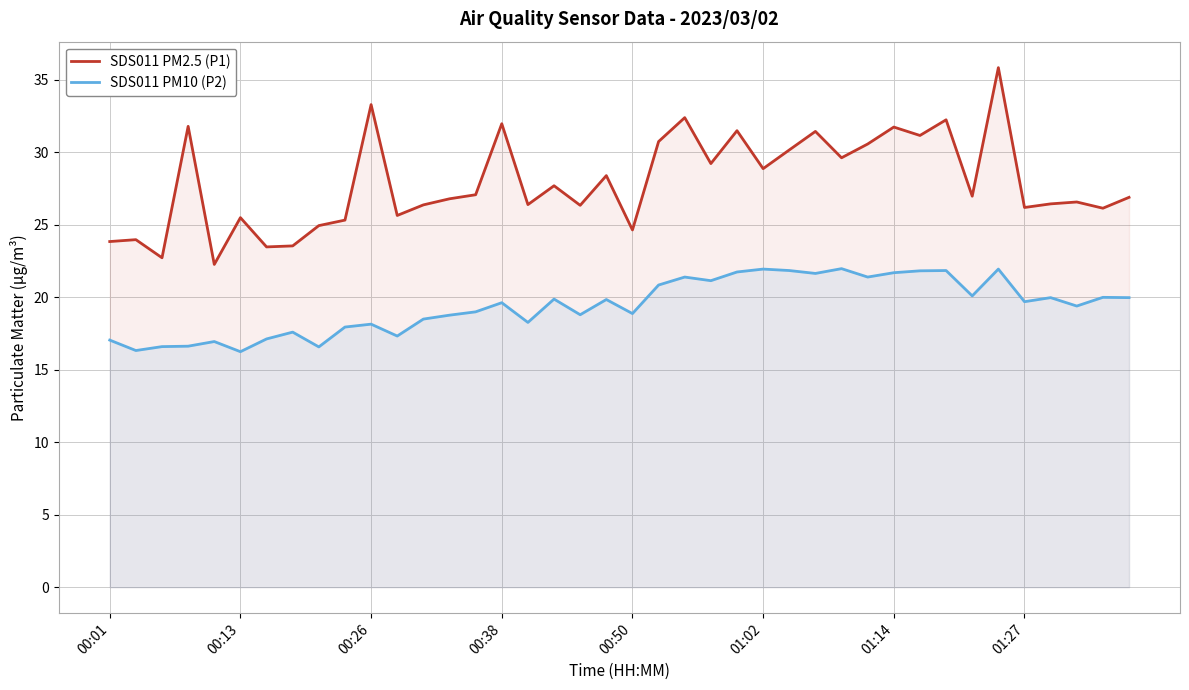

What is the sum of all SDS011 PM10 (P2) values?

776.6